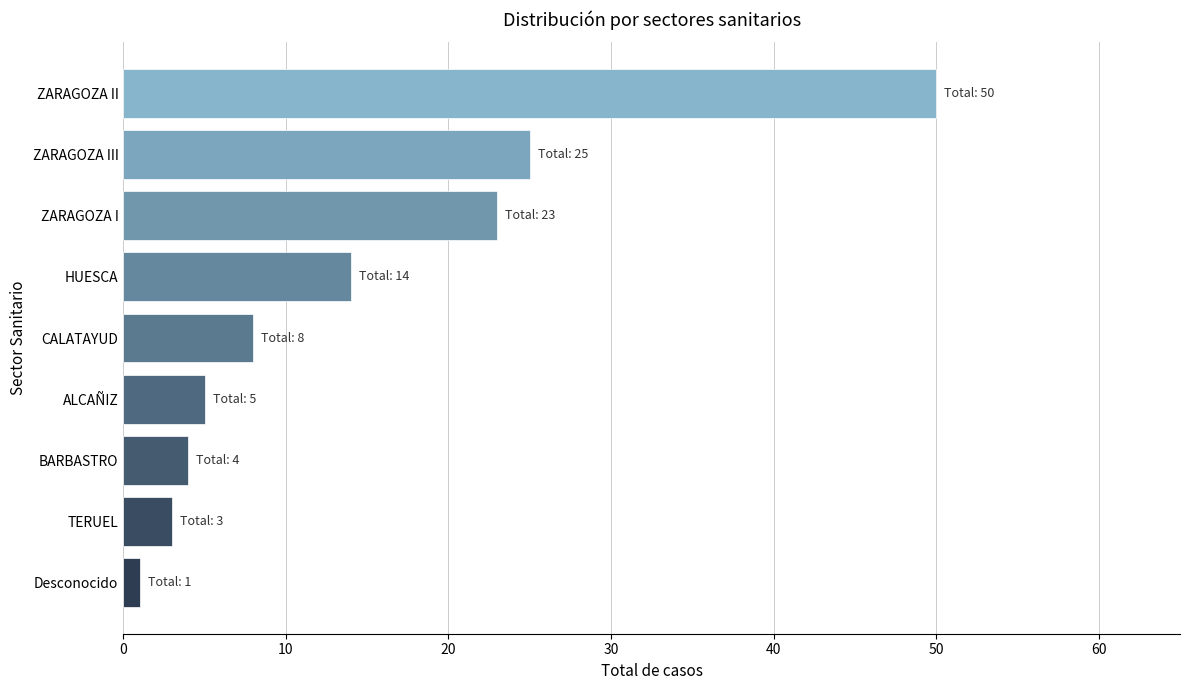

Between Desconocido and TERUEL, which is larger?

TERUEL